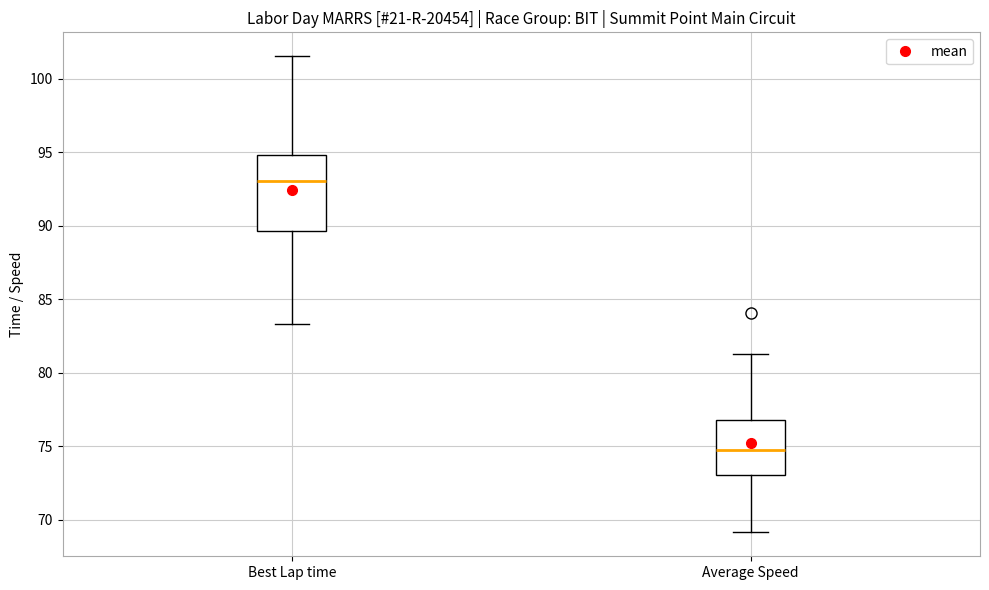

Which box is the tallest, from its lower edge to its upper edge?

Best Lap time